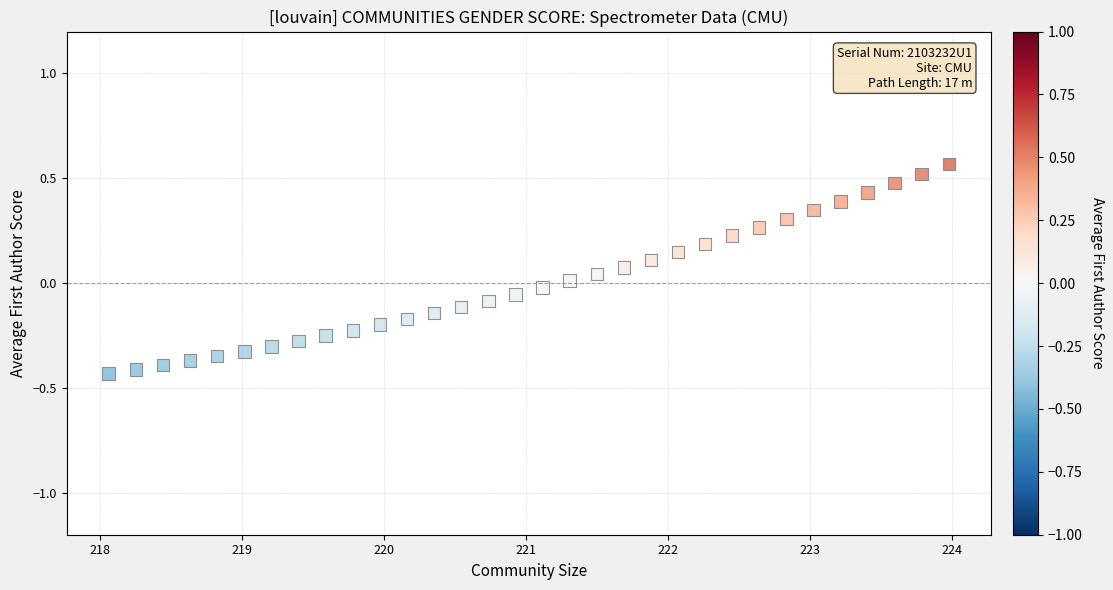

What is the range of Y values (max minus min)?

1.0